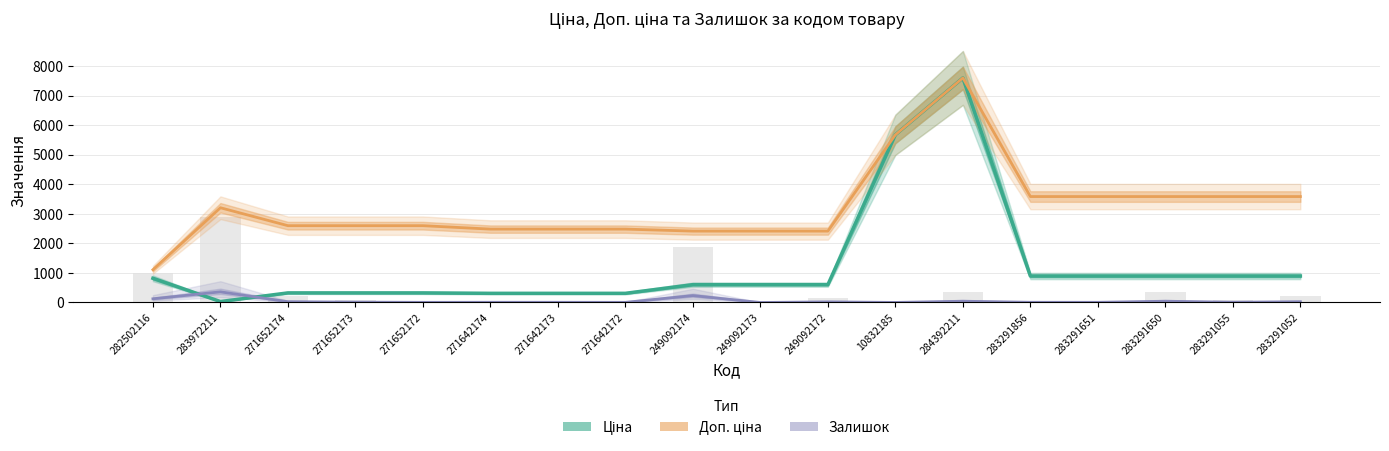

At which category does the chart reach its minimum across all series?

249092173